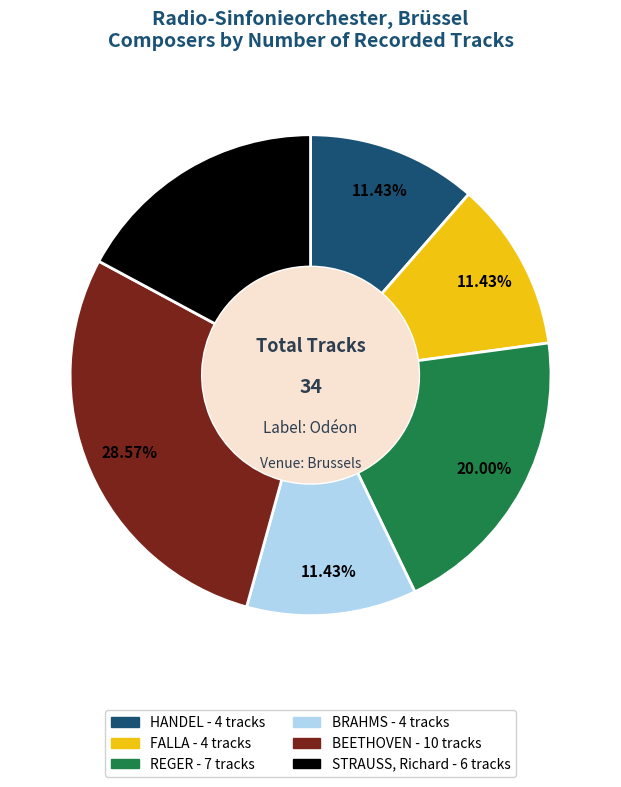

Which has a higher value, BEETHOVEN or FALLA?

BEETHOVEN